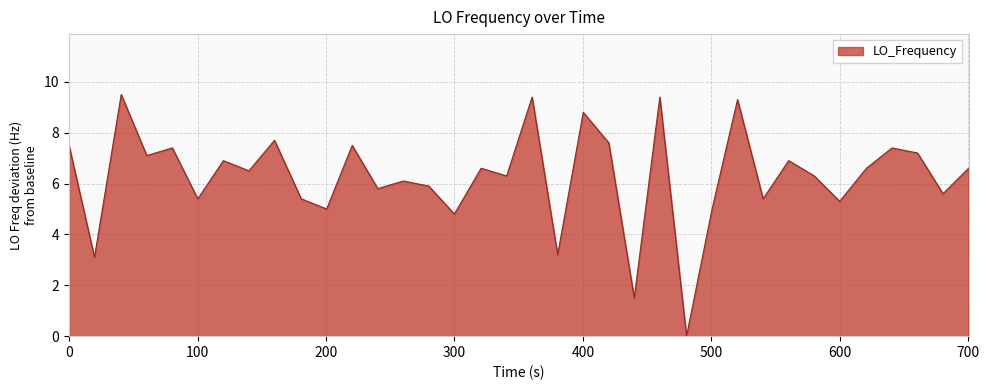

What is the maximum value shown in the chart?

9.5